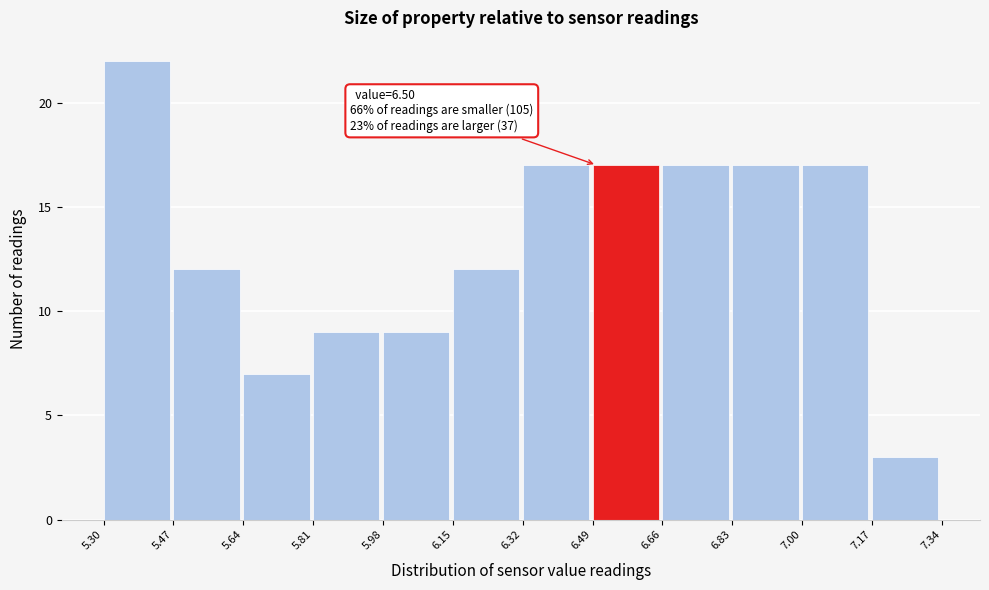

Over which range of the x-axis is the bar tallest?

5.30 to 5.47